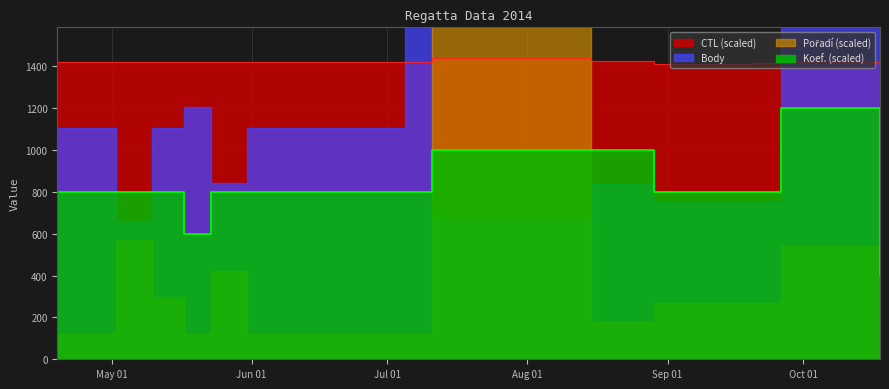

What is the approximate value of Koef. at 2014-05-10?

800.0